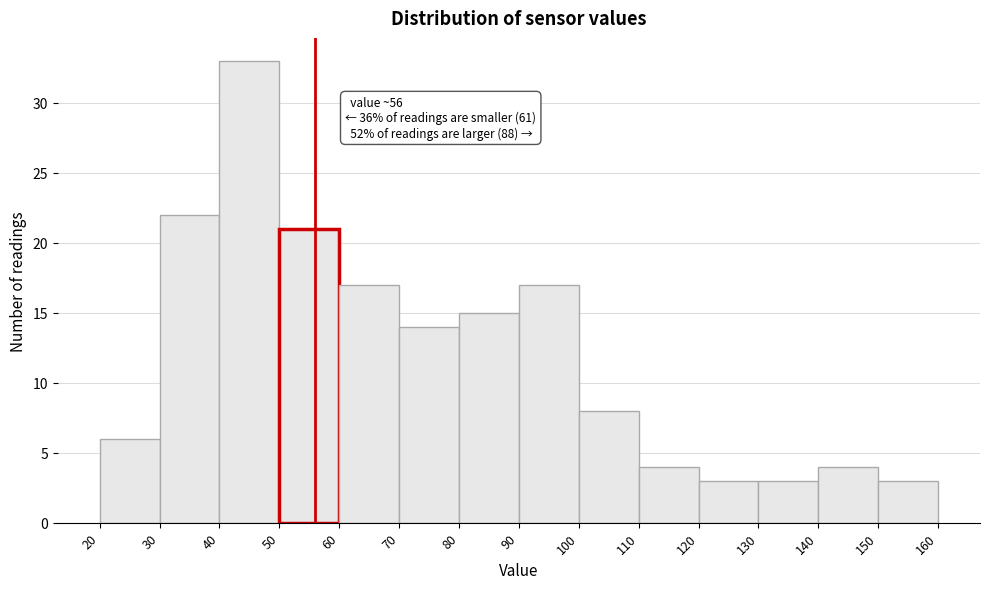

Which range on the x-axis has the tallest bar?

40 to 50